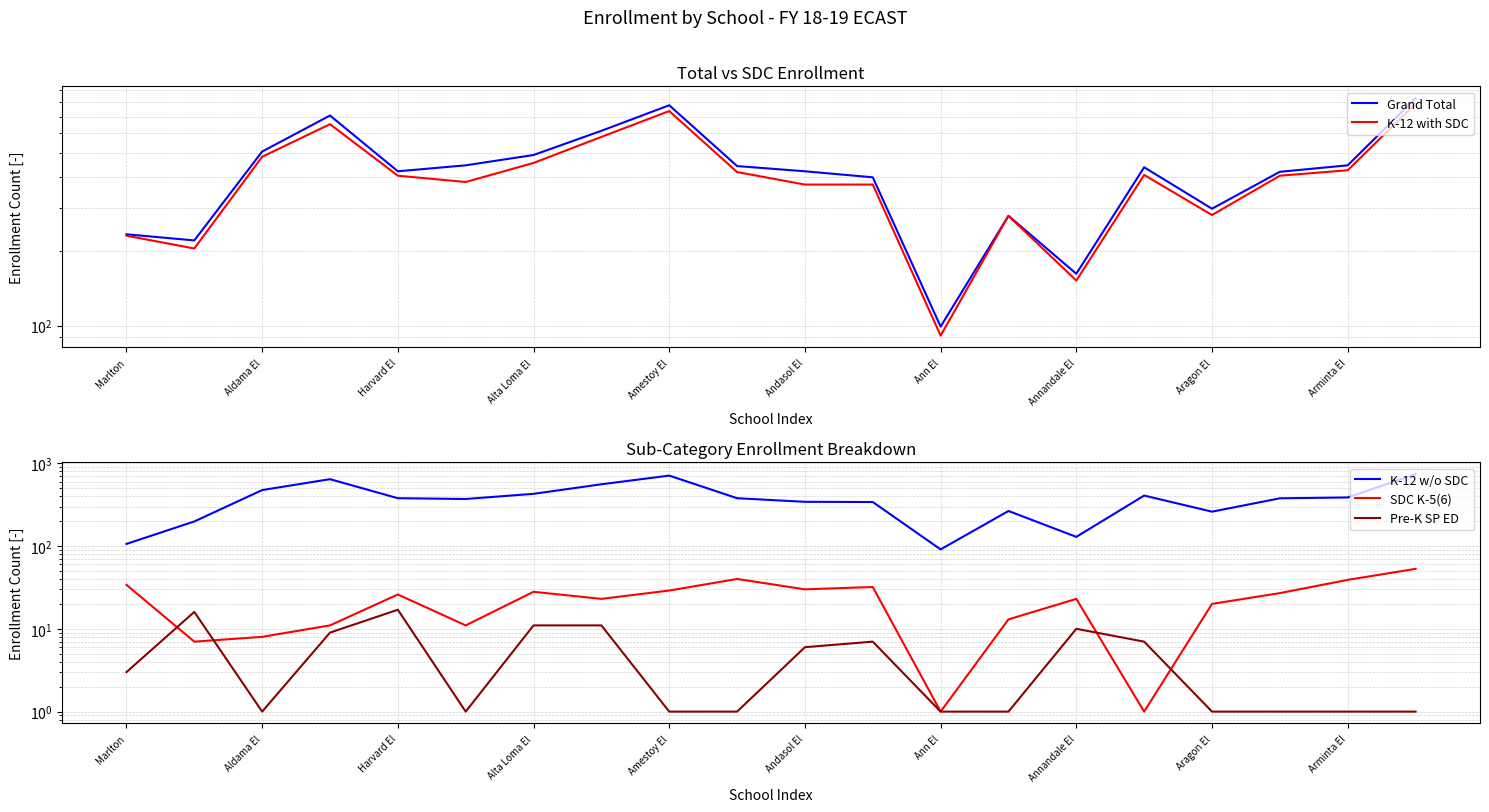

The value of K-12 with SDC at Aragon El is 186. True or false?

False